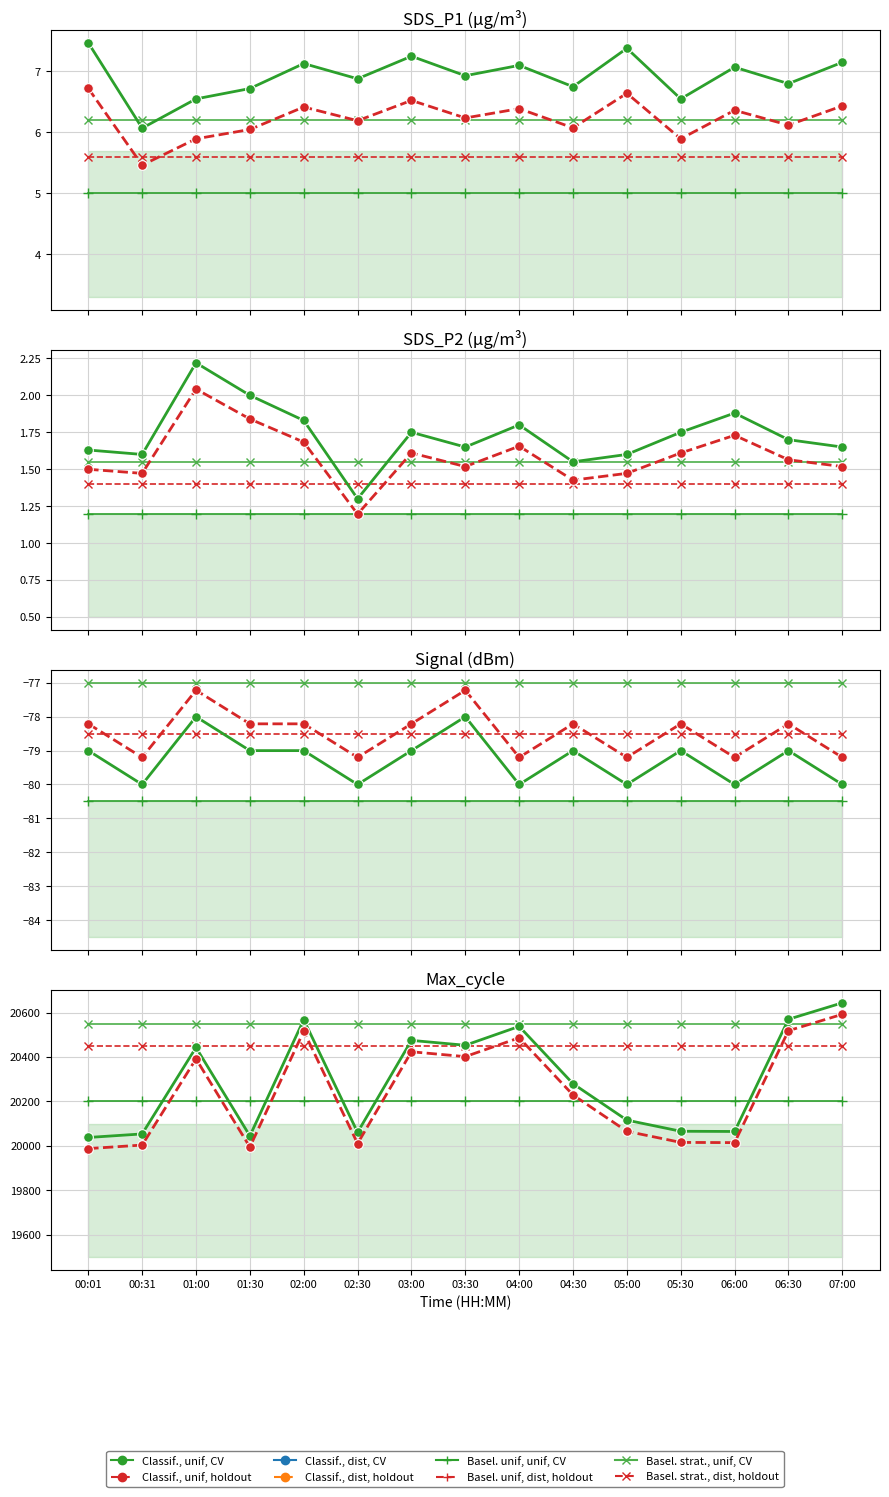

The value of SDS_P2 at 02:30 is 2.1. True or false?

False